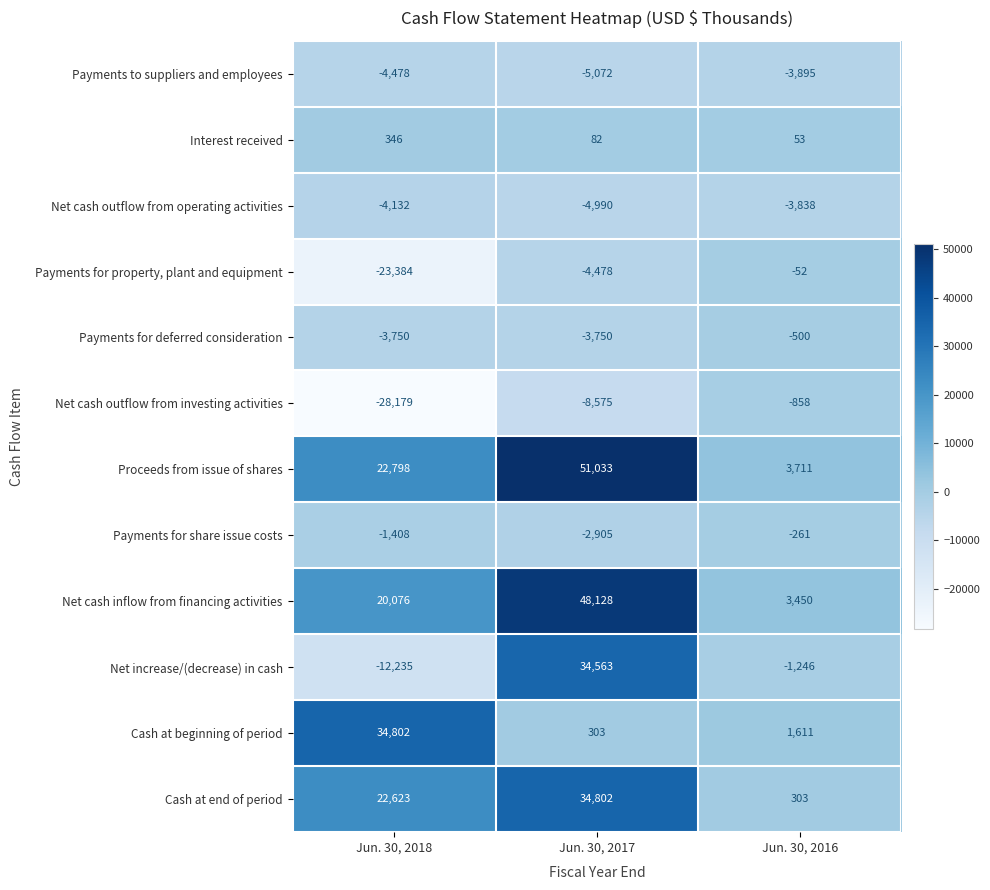

The Net cash outflow from investing activities series shows -28179 at Jun. 30, 2018. True or false?

True